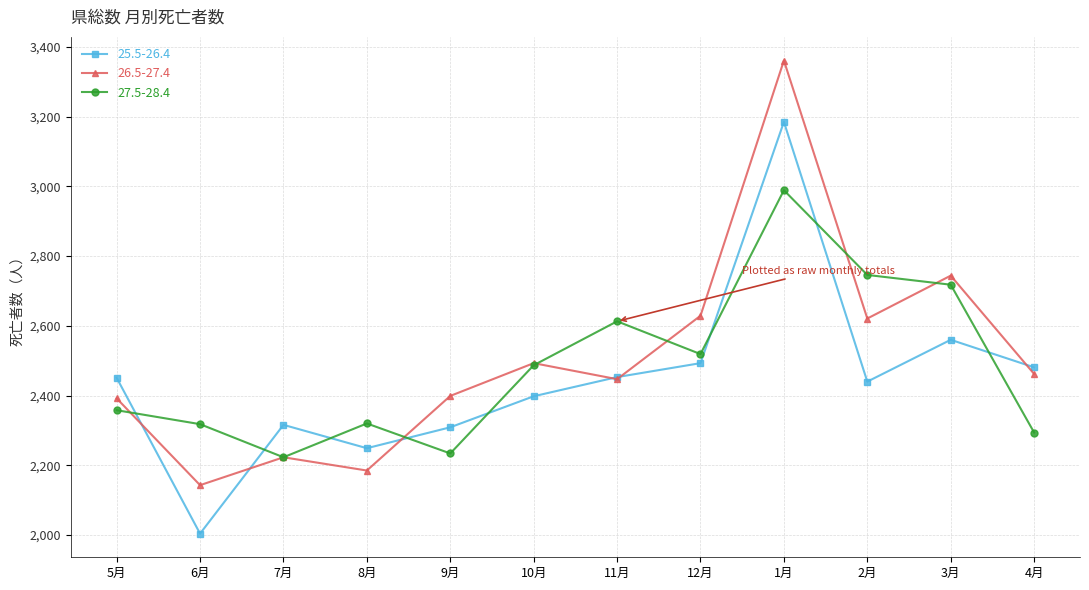

What is the sum of all 27.5-28.4 values?

29819